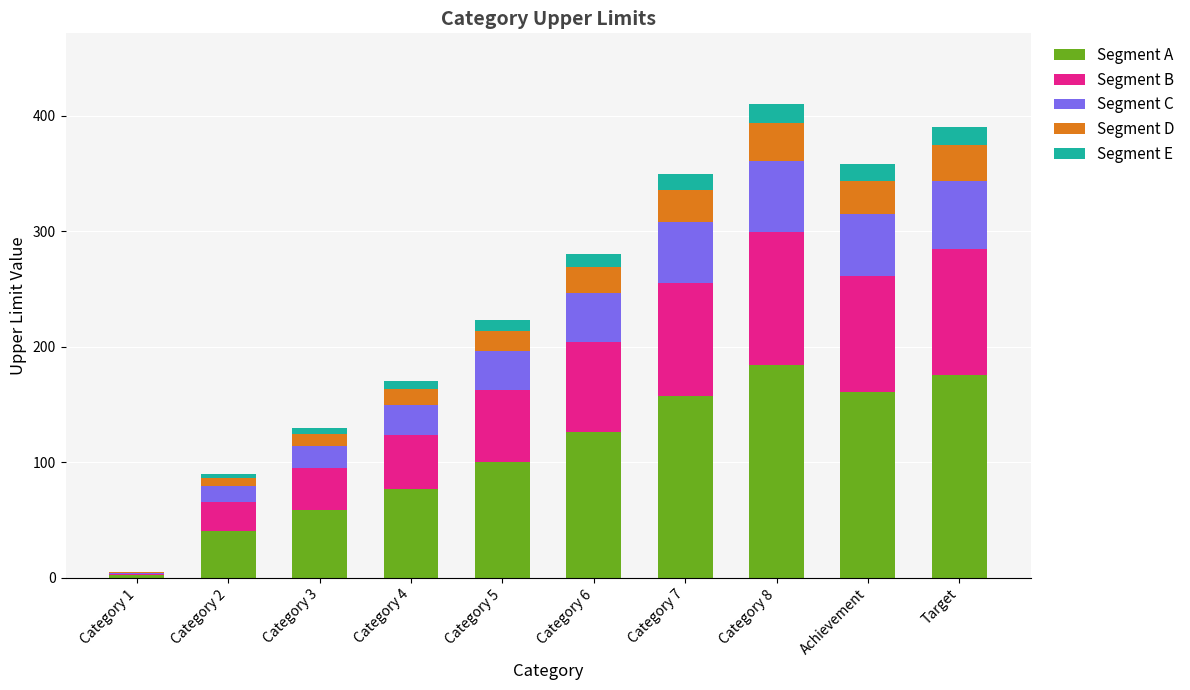

Where is Segment A nearest to the value 93?

Category 5